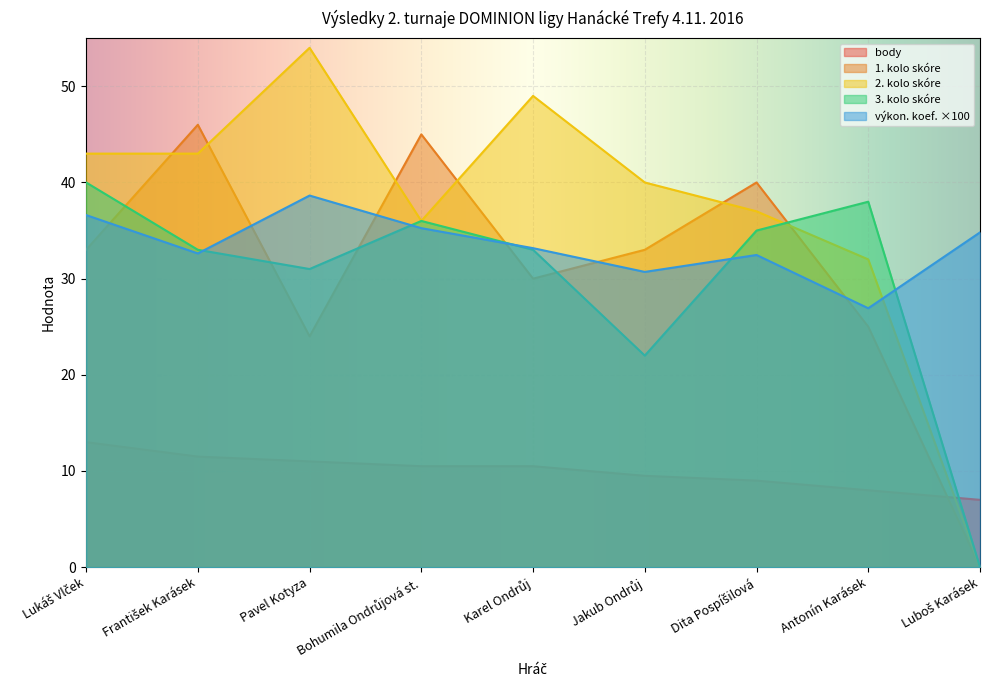

Is the value of 3. kolo skóre at Pavel Kotyza greater than the value of 1. kolo skóre at Dita Pospíšilová?

No